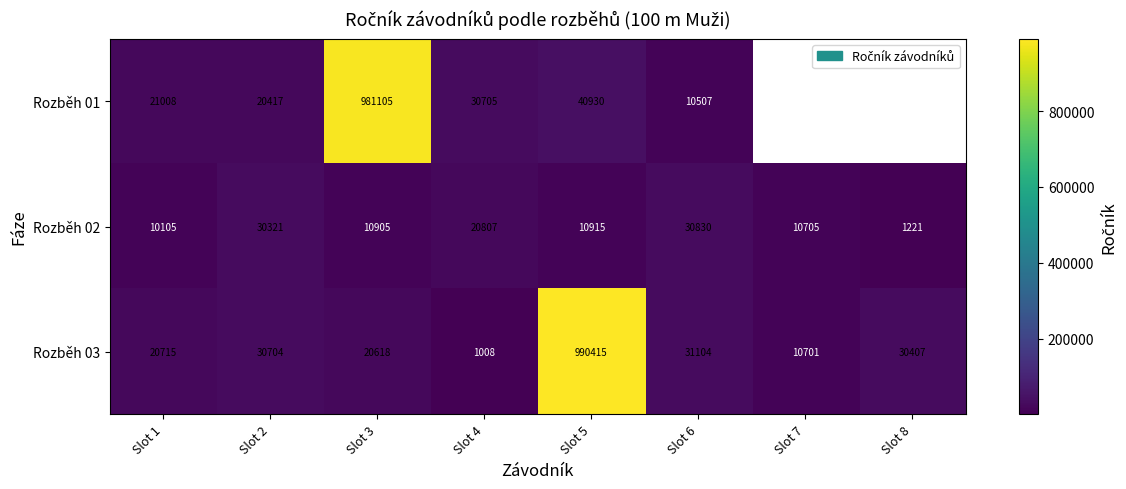

Which series changed the most between Slot 1 and Slot 3?

Rozběh 01